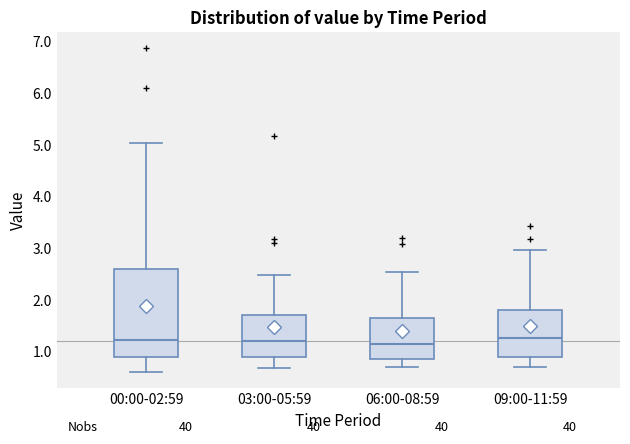

Where is the lower edge of the box for 03:00-05:59 on the y-axis? The values are not printed on the chart, so give them approximately, as read against the axis.

0.9